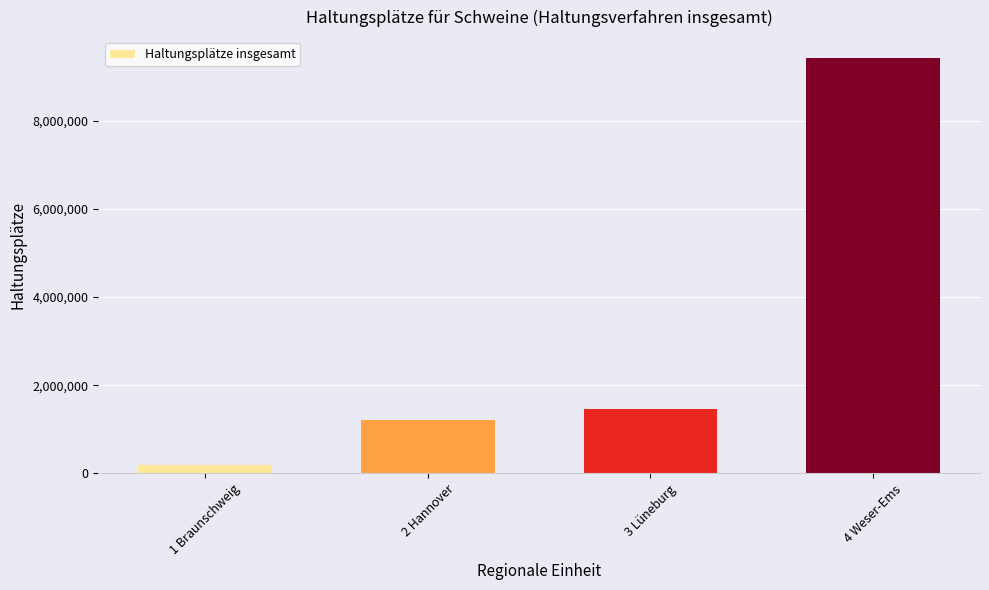

What is the greatest value displayed?

9426000